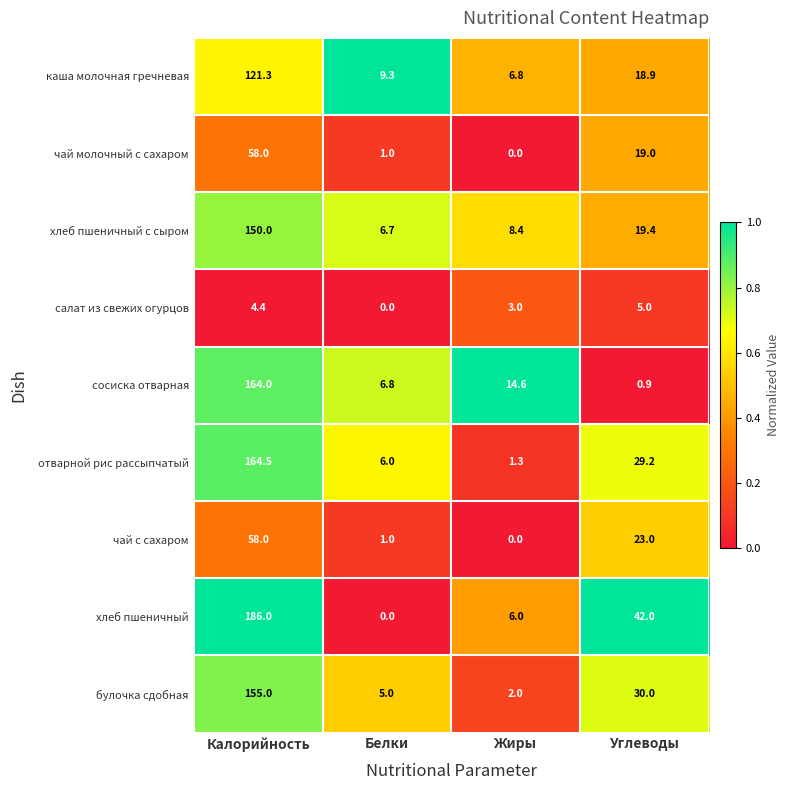

Rank the categories by чай молочный с сахаром value from lowest to highest.

Жиры, Белки, Углеводы, Калорийность